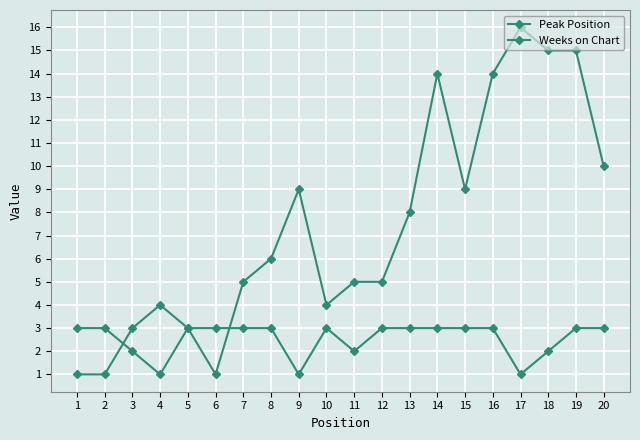

At which label is Peak Position closest to 8?

13